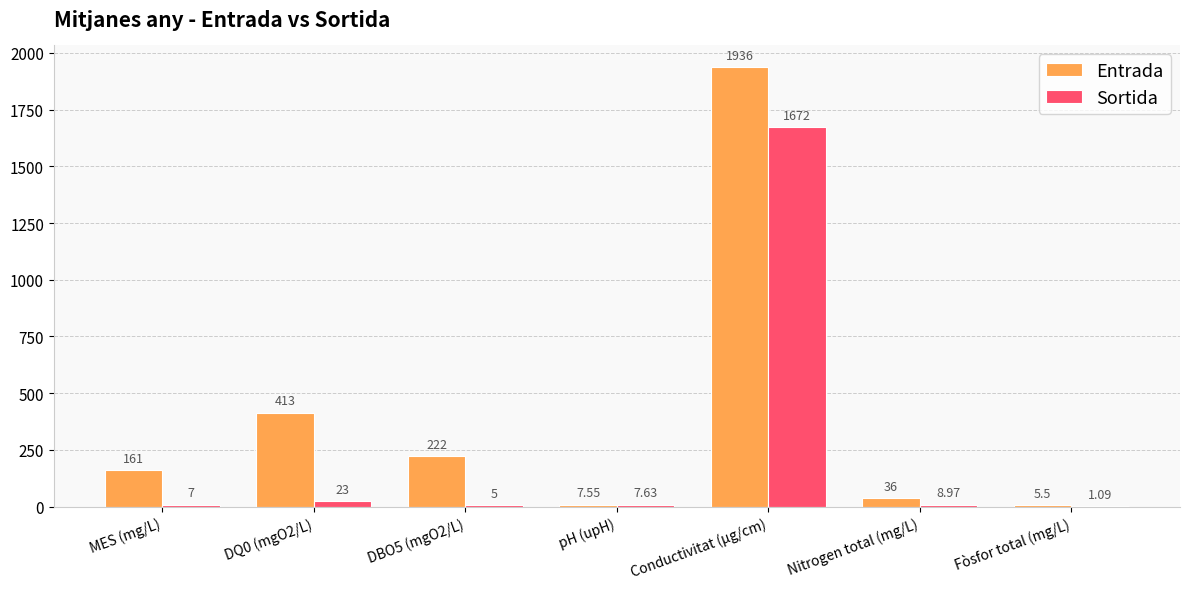

Which series changed the most between MES (mg/L) and pH (upH)?

Entrada